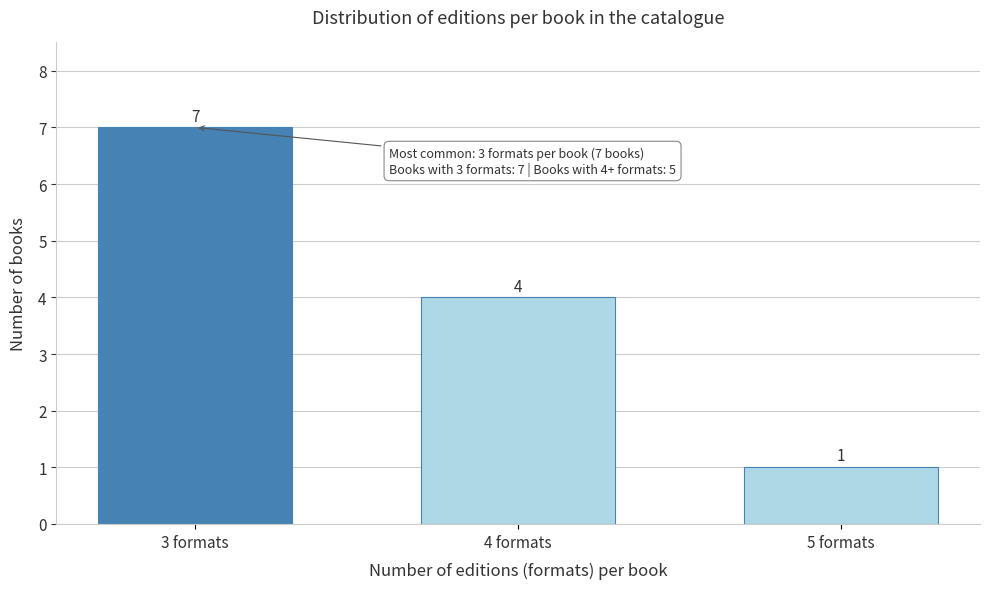

Reading left to right, transcribe all the data shown in this chart.

7	4	1